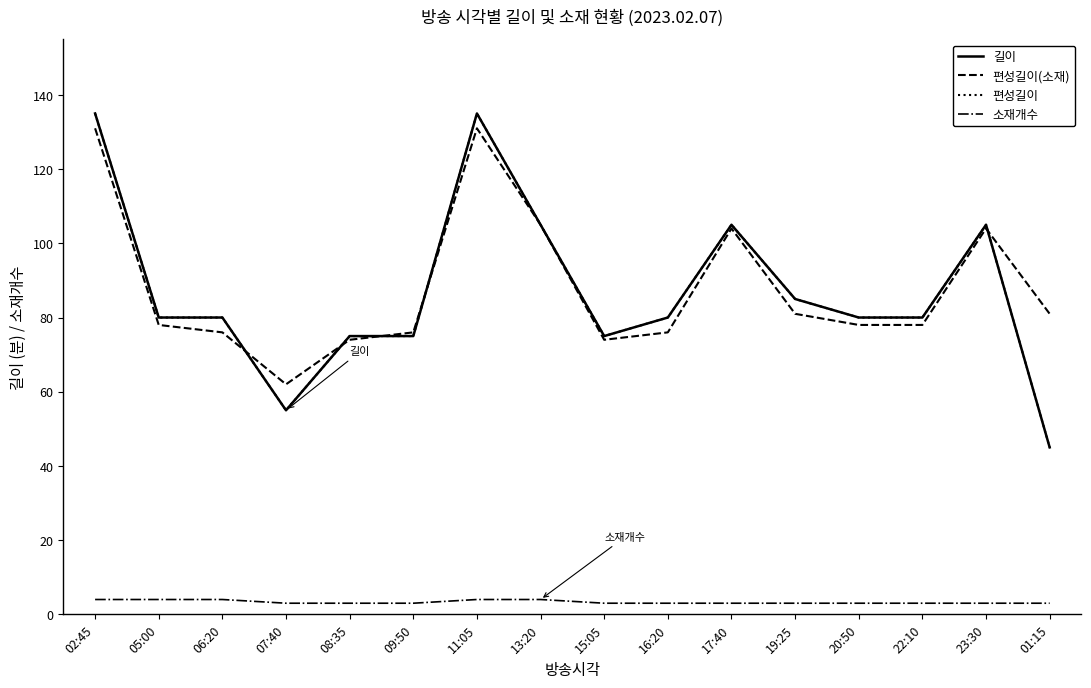

Does the chart have visible grid lines?

No